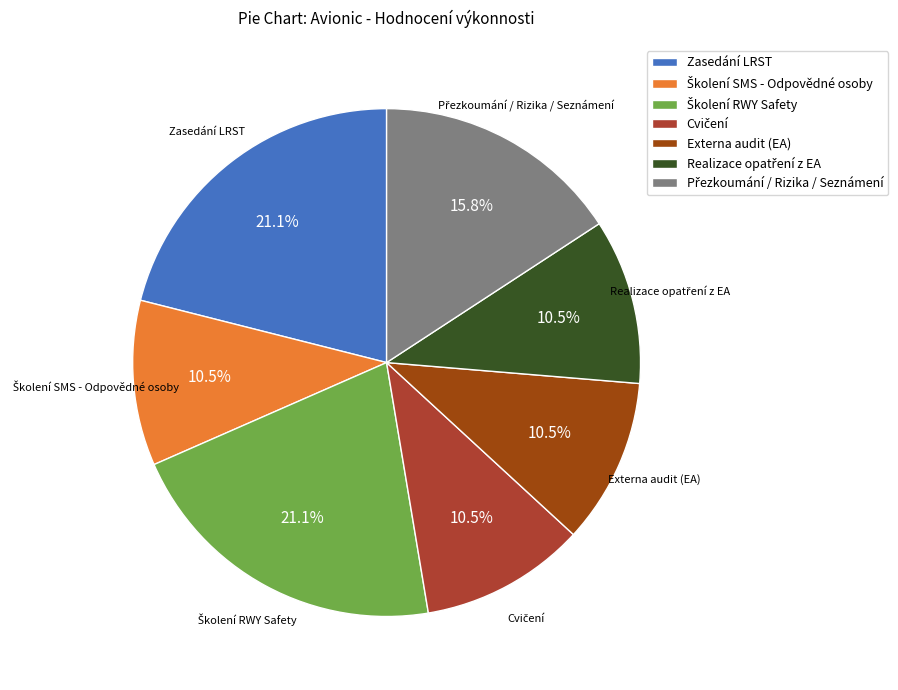

Is there any slice that represents more than half of the pie?

No